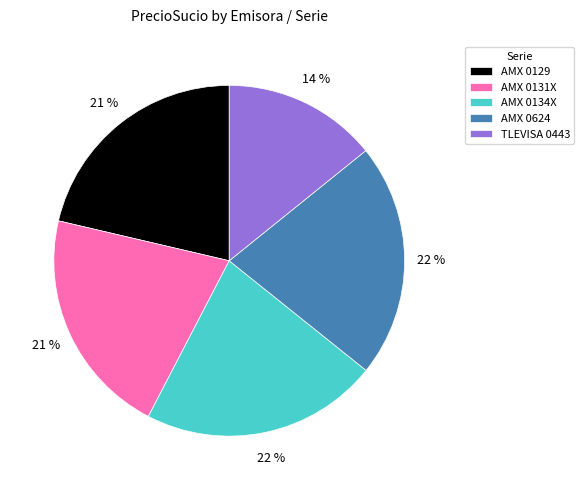

Combined, do TLEVISA 0443 and AMX 0131X account for over 50%?

No